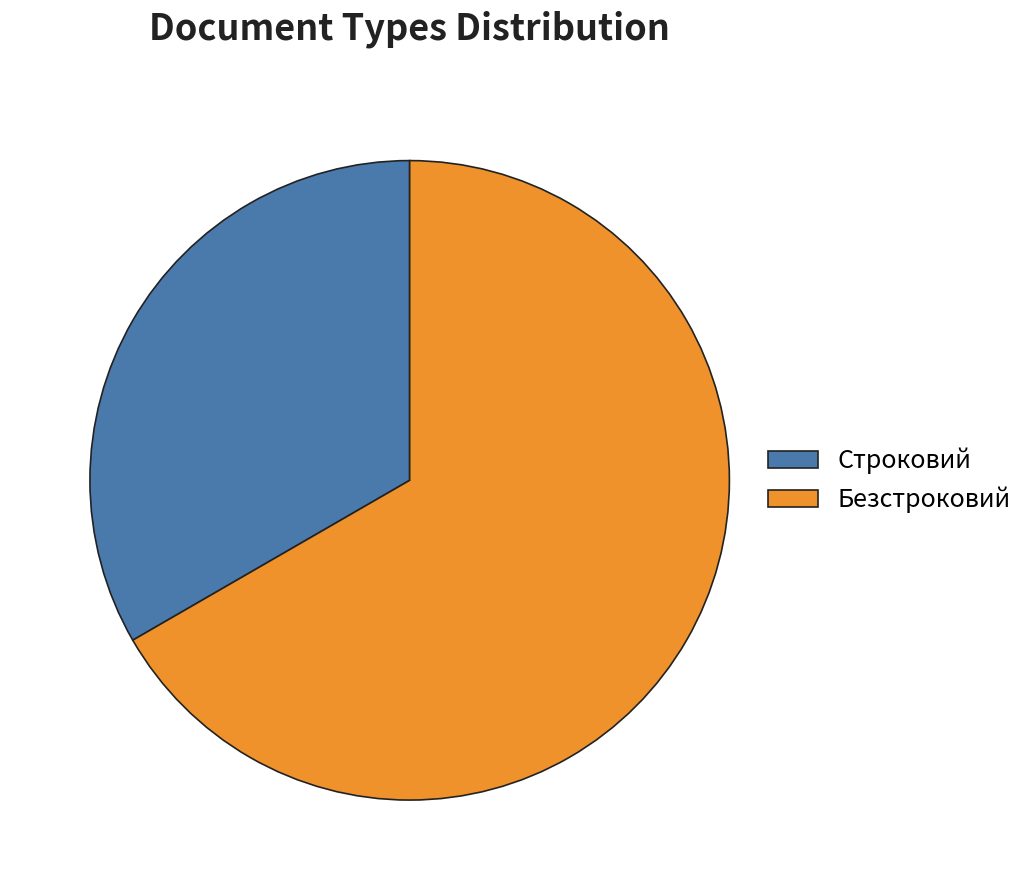

Between Строковий and Безстроковий, which is larger?

Безстроковий